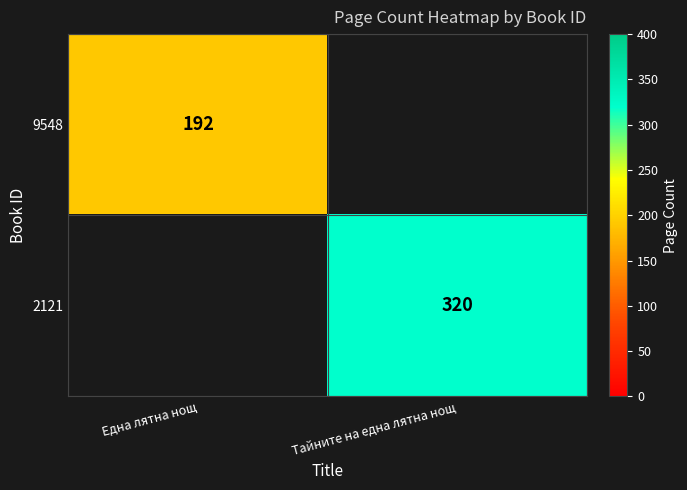

The value of 9548 at Една лятна нощ is 81. True or false?

False